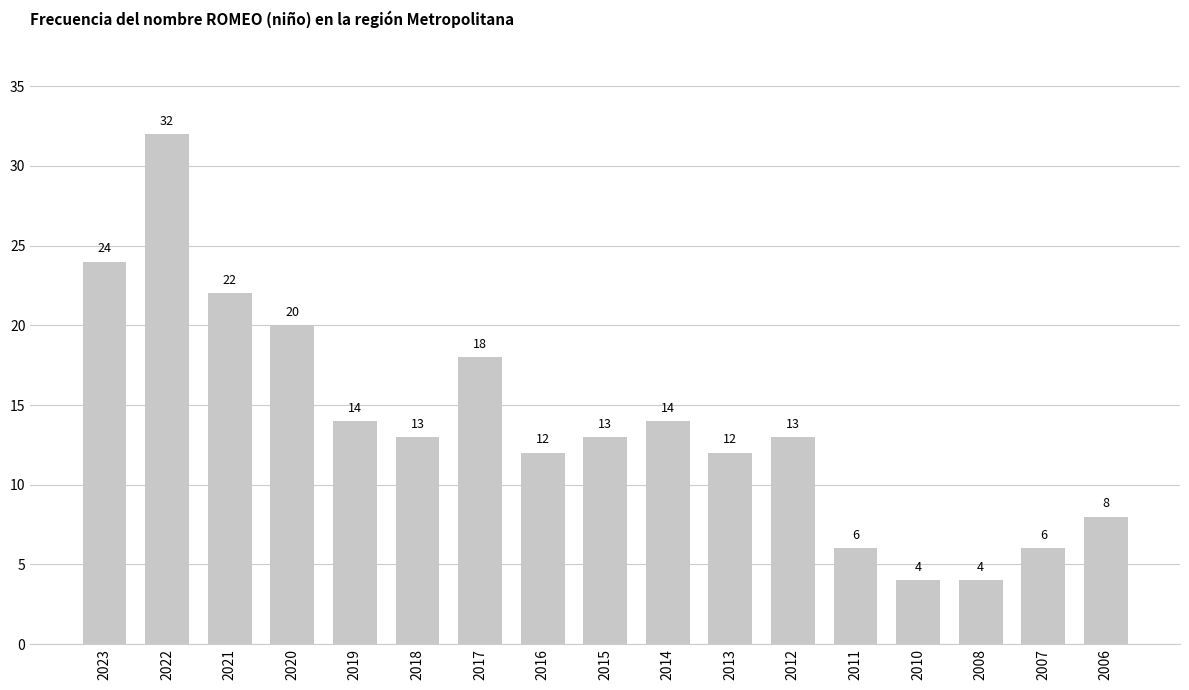

Are the bars grouped side by side (vs. stacked)?

No